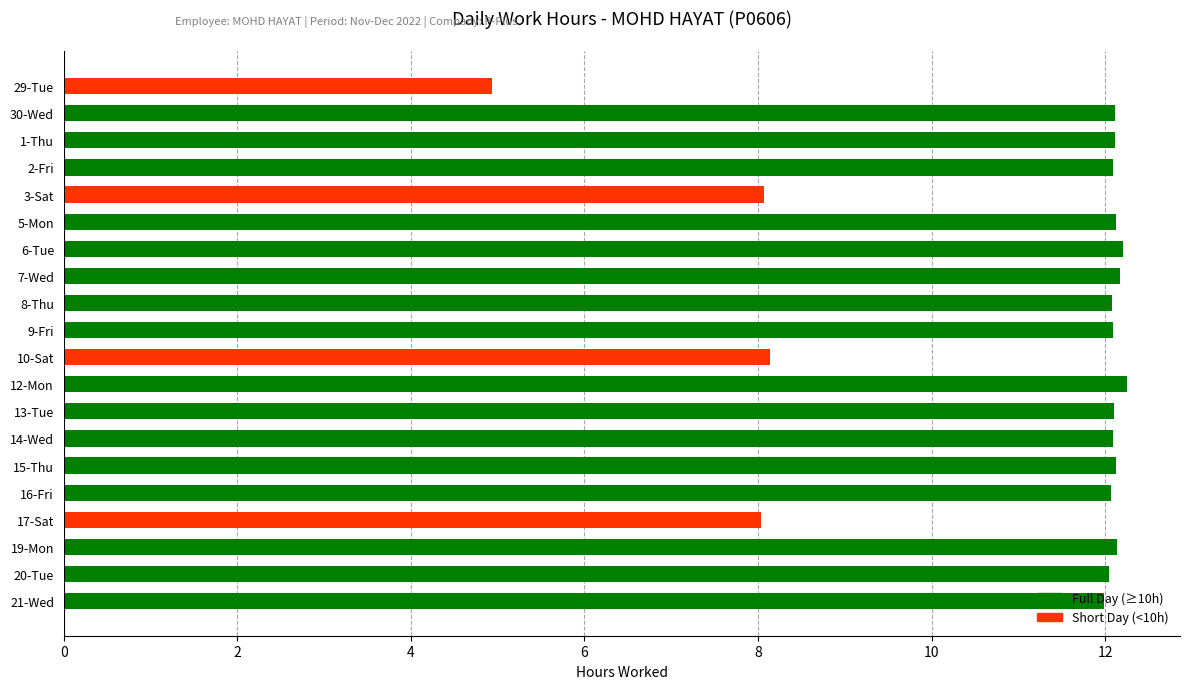

Which has a higher value, 6-Tue or 17-Sat?

6-Tue